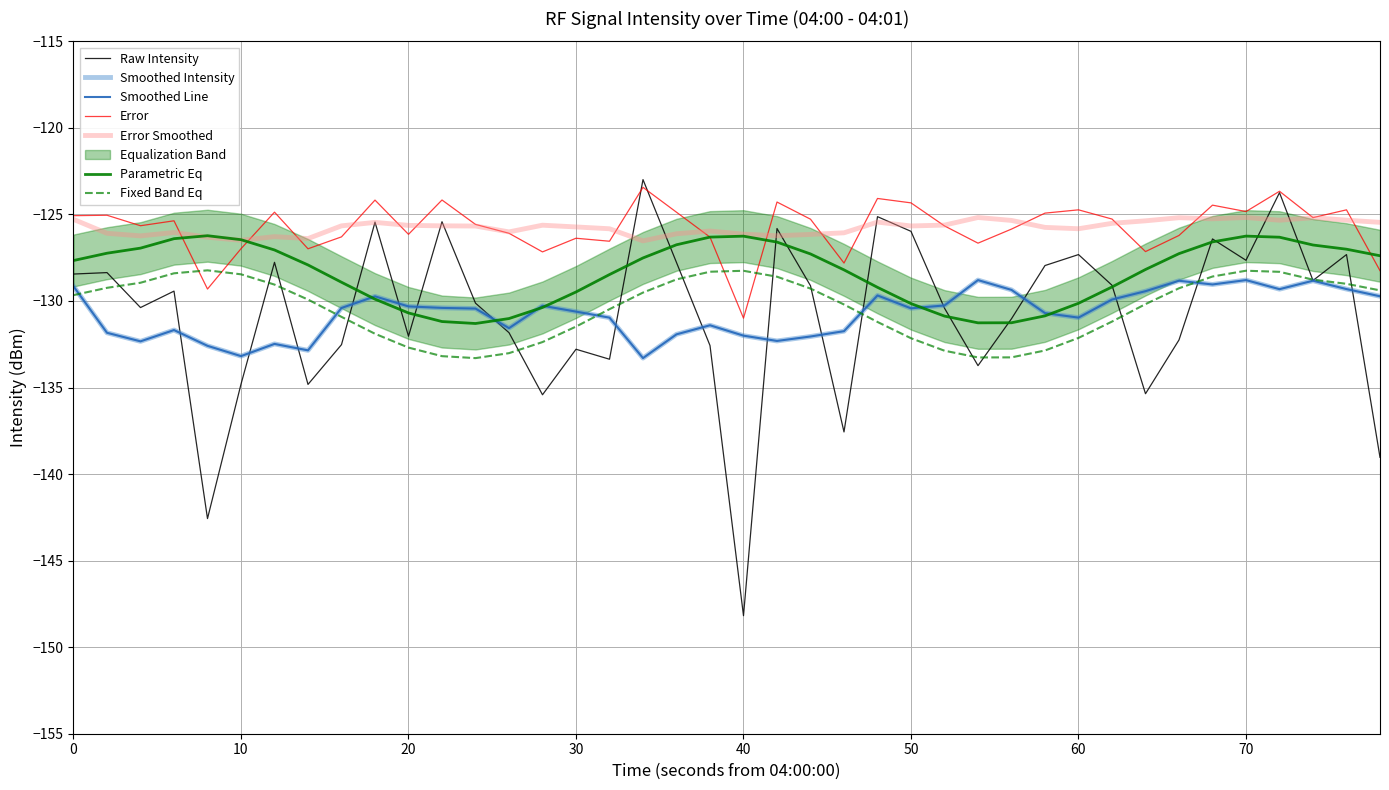

Reading left to right, transcribe all the data shown in this chart.

-128.4	-128.4	-130.4	-129.4	-142.6	-134.8	-127.8	-134.8	-132.5	-125.4	-132.0	-125.4	-130.1	-131.8	-135.4	-132.8	-133.4	-123.0	-127.8	-132.6	-148.2	-125.8	-129.1	-137.6	-125.1	-126.0	-130.4	-133.7	-131.0	-128.0	-127.3	-129.1	-135.4	-132.2	-126.4	-127.6	-123.7	-128.8	-127.3	-139.0